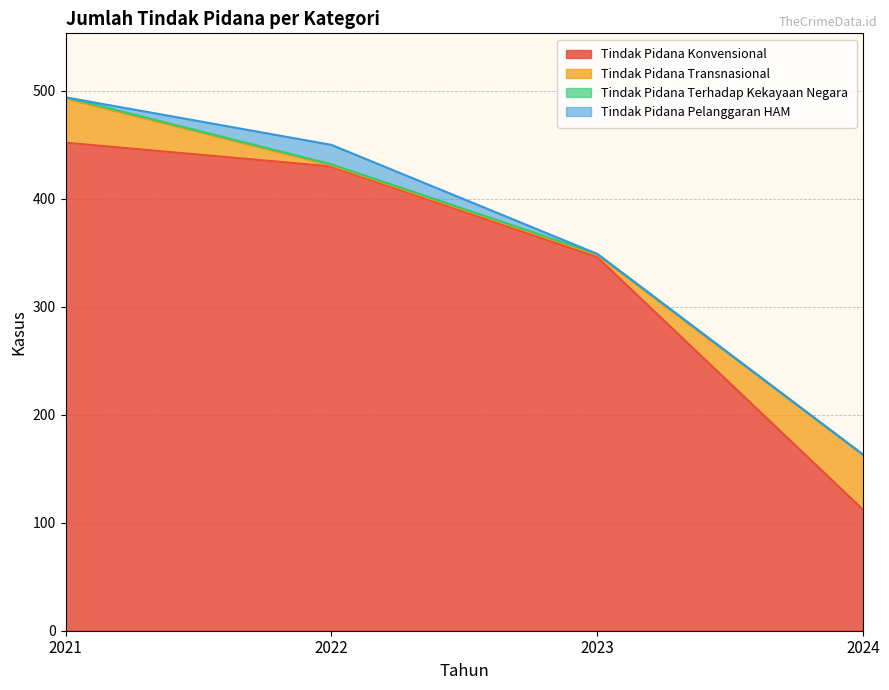

Which has a higher value, 2022 or 2024?

2022